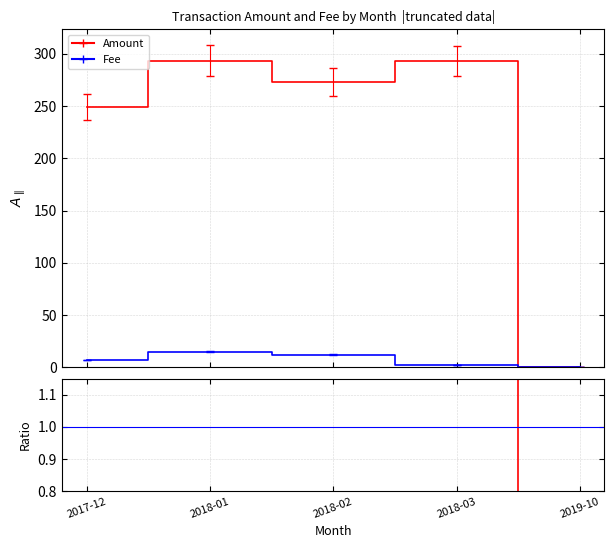

True or false: Fee and Amount cross at least once.

True